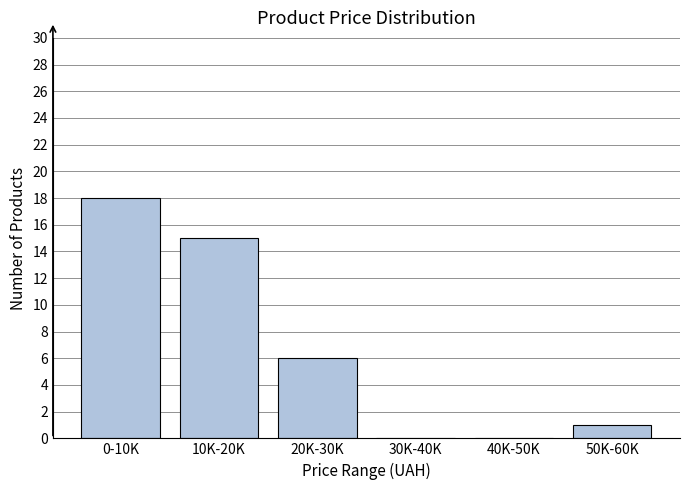

Reading right to left, extract all data points from this chart.

50K-60K=1	40K-50K=0	30K-40K=0	20K-30K=6	10K-20K=15	0-10K=18